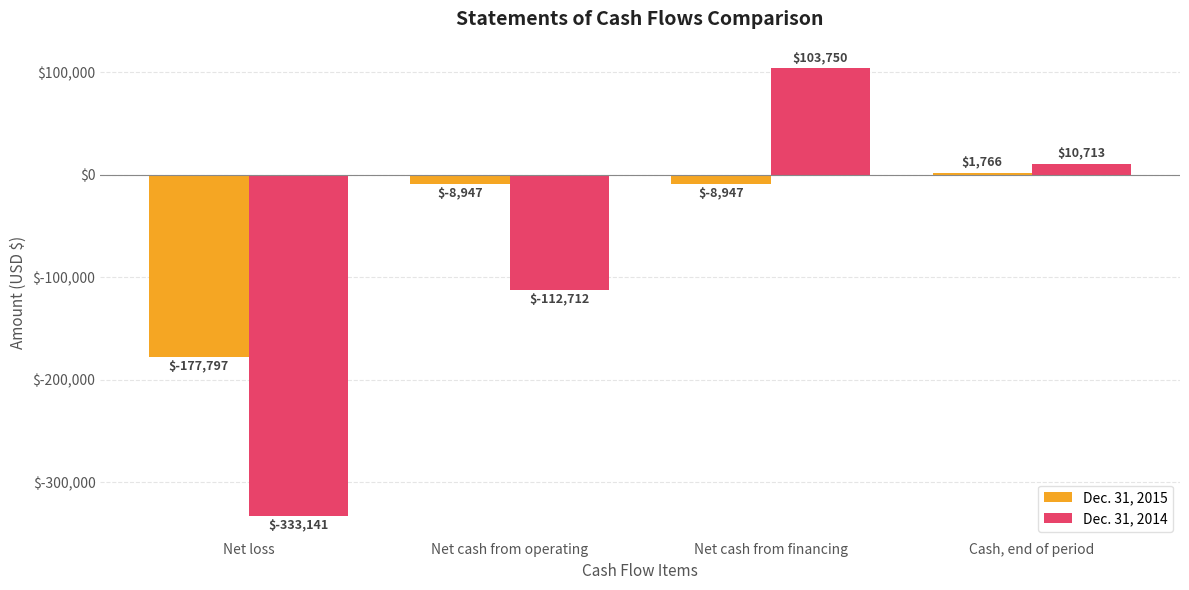

What is the approximate value of Dec. 31, 2014 at Net loss, to the nearest 100?

-333100